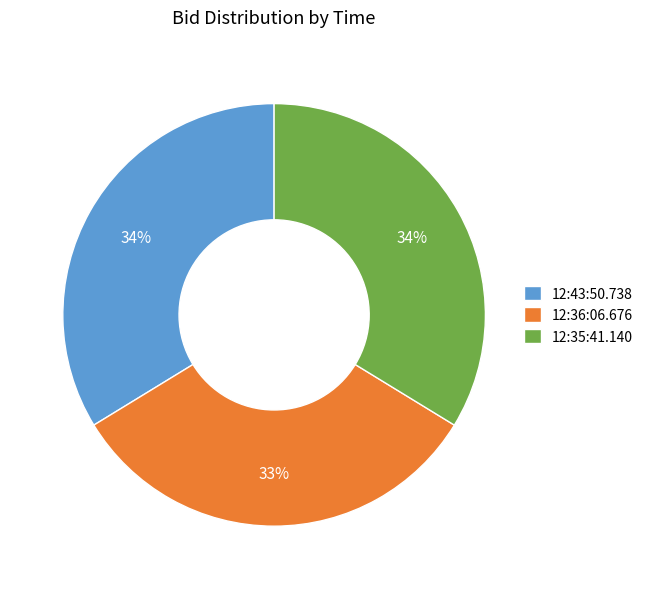

Does 12:43:50.738 represent more than half of the total?

No